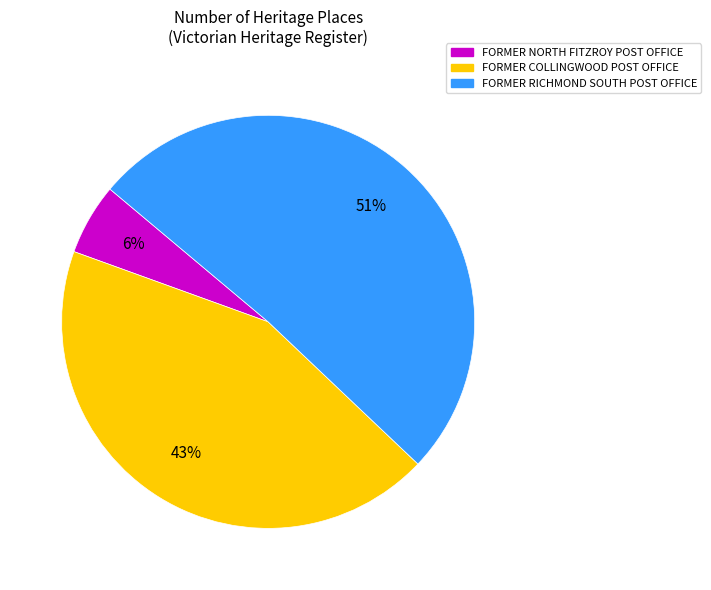

To the nearest percent, what portion does FORMER COLLINGWOOD POST OFFICE represent?

43%